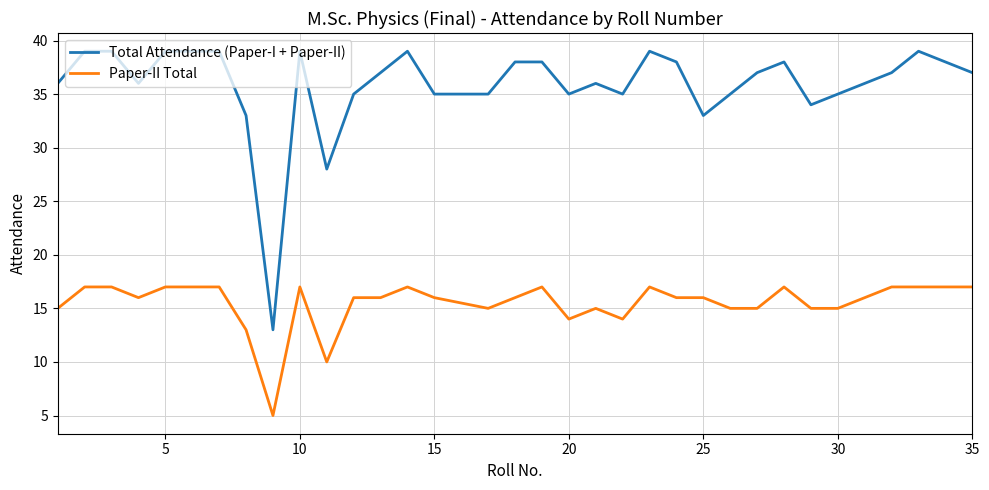

Which series has the largest total across all categories?

Total Attendance (Paper-I + Paper-II)